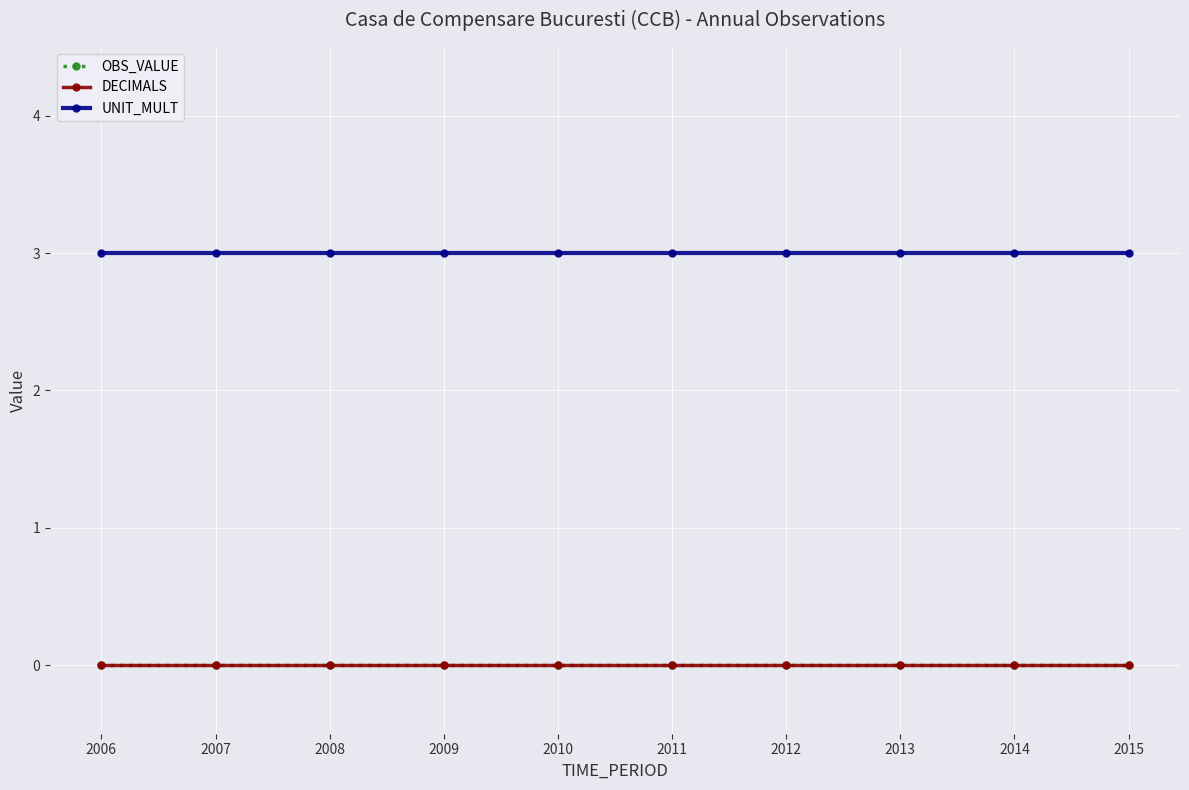

Reading left to right, what are all the values shown in this chart?

OBS_VALUE: 2006=0	2007=0	2008=0	2009=0	2010=0	2011=0	2012=0	2013=0	2014=0	2015=0
DECIMALS: 2006=0	2007=0	2008=0	2009=0	2010=0	2011=0	2012=0	2013=0	2014=0	2015=0
UNIT_MULT: 2006=3	2007=3	2008=3	2009=3	2010=3	2011=3	2012=3	2013=3	2014=3	2015=3